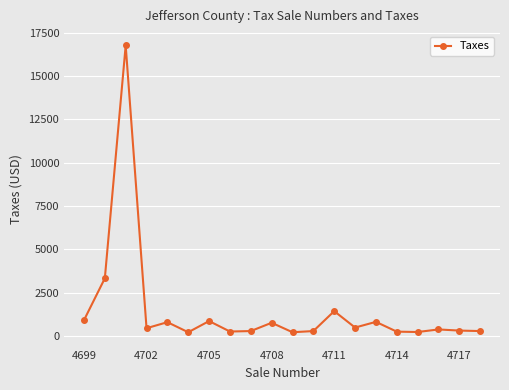

What is the greatest value displayed?

16763.0